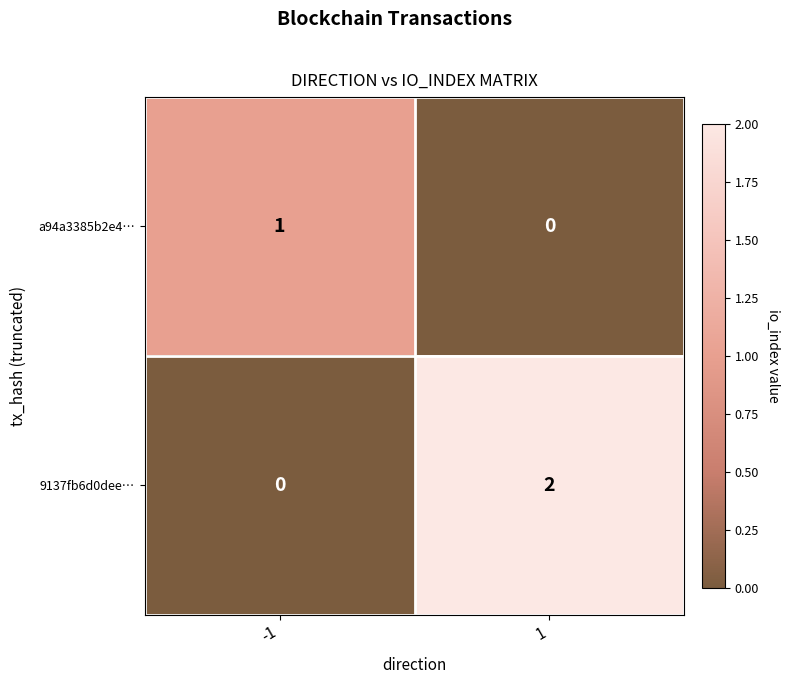

Which series changed the most between -1 and 1?

9137fb6d0dee…